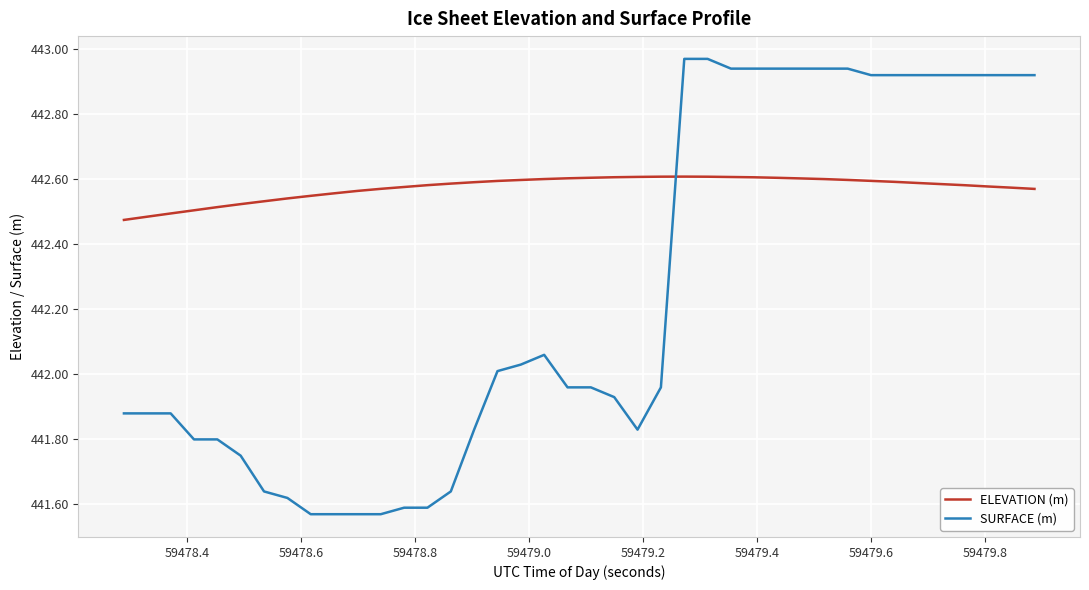

True or false: ELEVATION (m) and SURFACE (m) intersect in this chart.

True